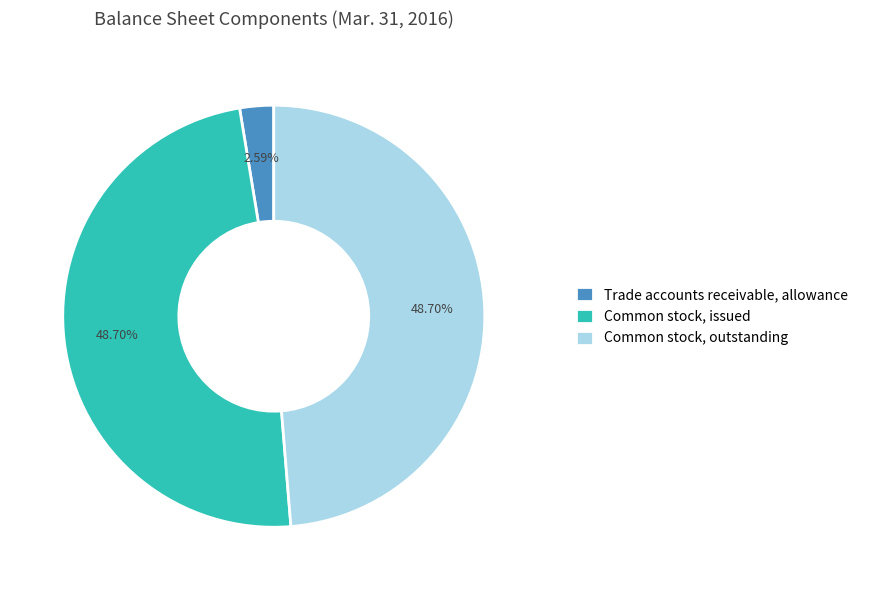

To the nearest percent, what is the combined percentage of Common stock, issued and Trade accounts receivable, allowance?

51%